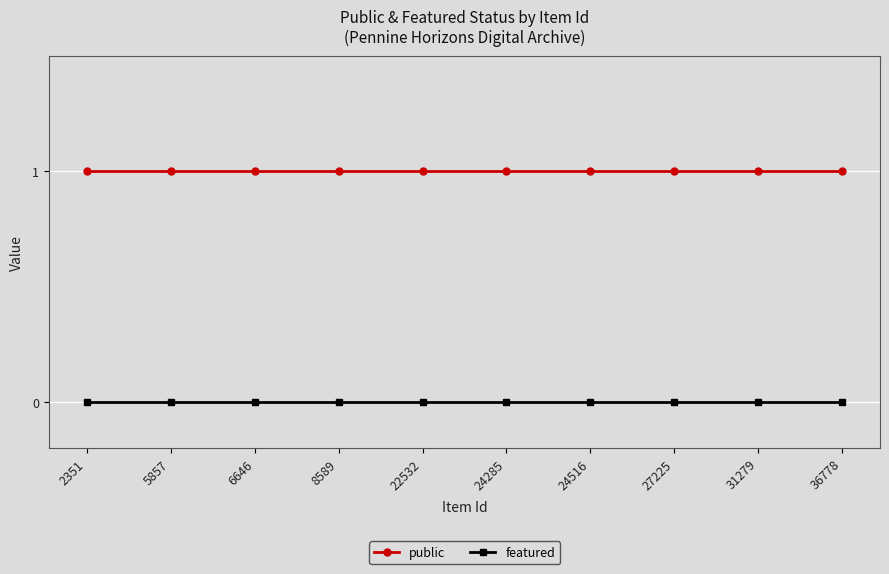

True or false: public and featured intersect in this chart.

False